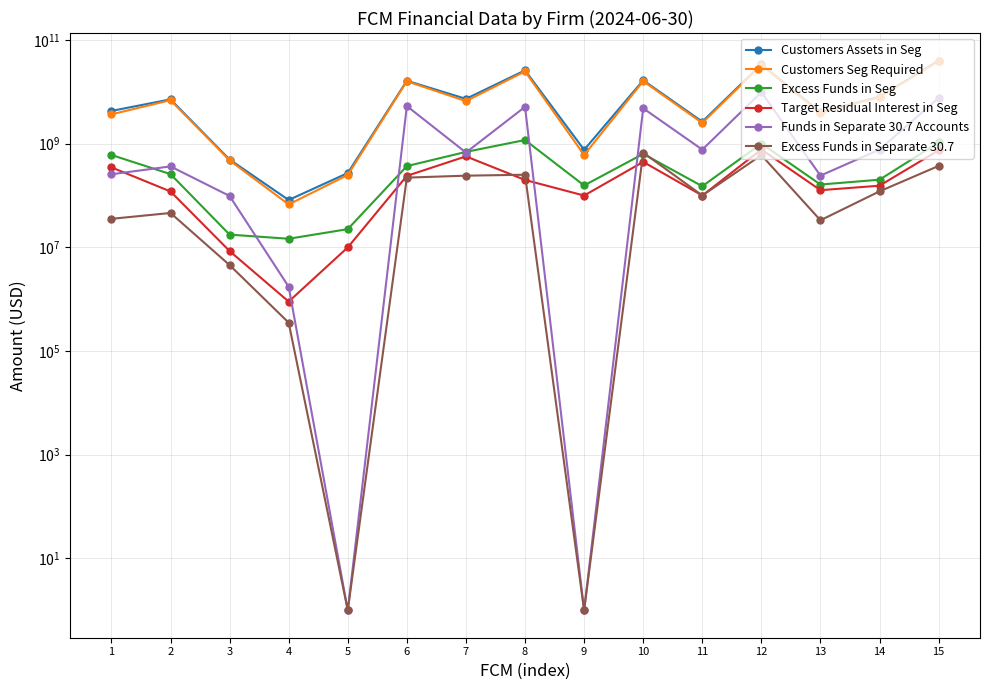

At which label does Excess Funds in Separate 30.7 reach its peak?

10